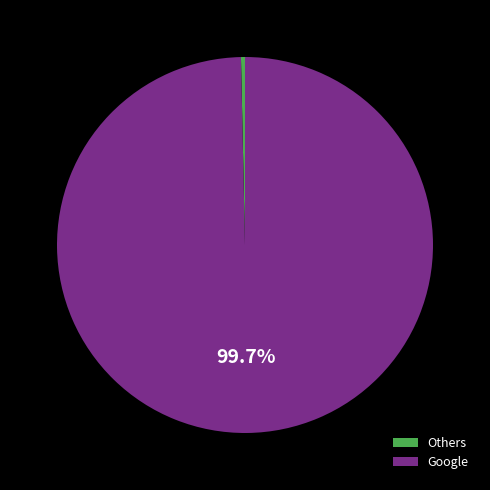

How many slices are in this pie chart?

2